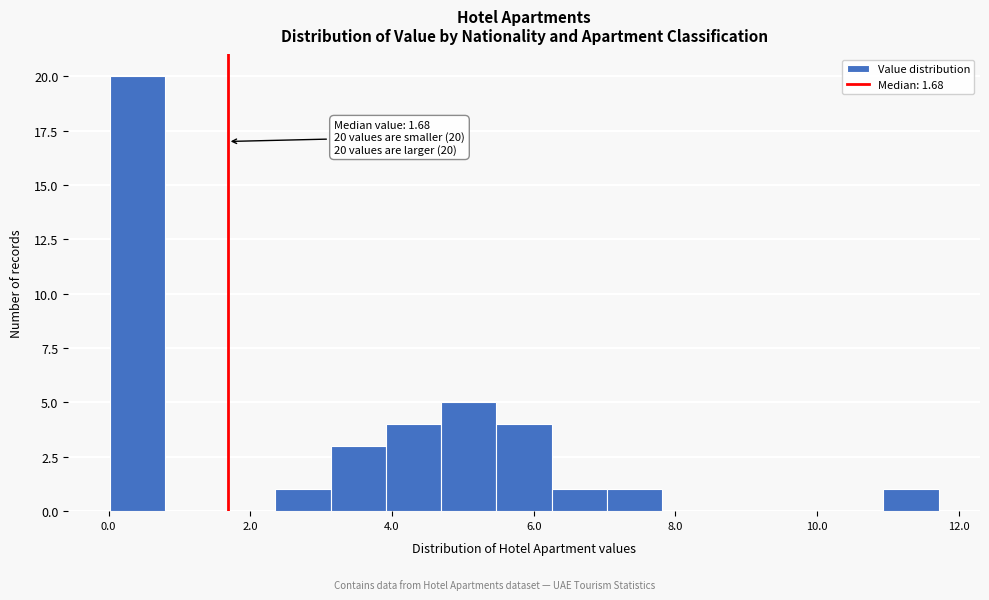

Around what value on the x-axis is the tallest bar? Give the approximate position of its centre, as read against the axis.

0.4